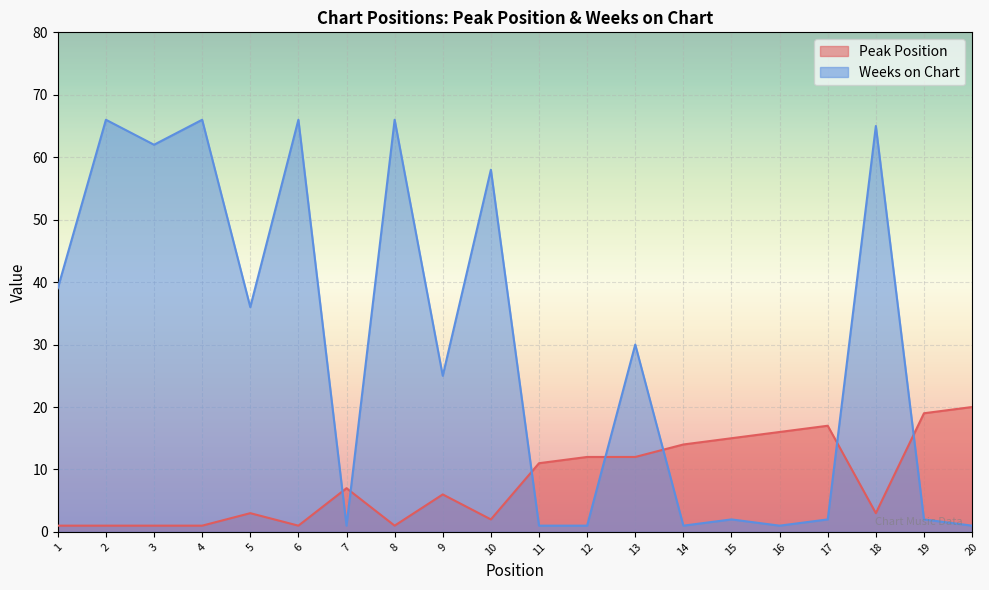

Which series has the largest total across all categories?

Weeks on Chart